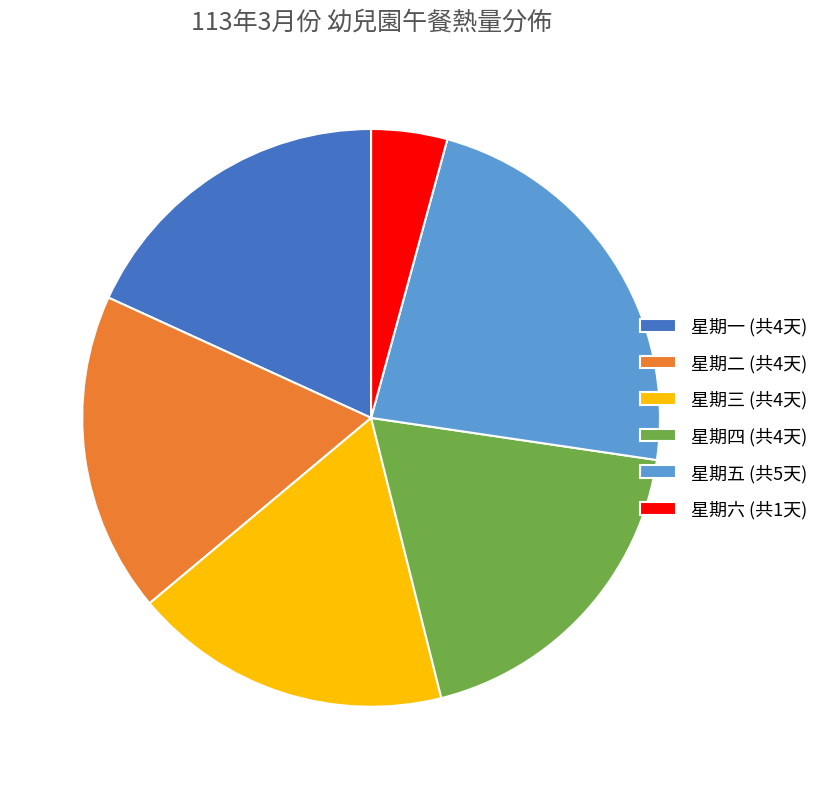

How many slices are in this pie chart?

6